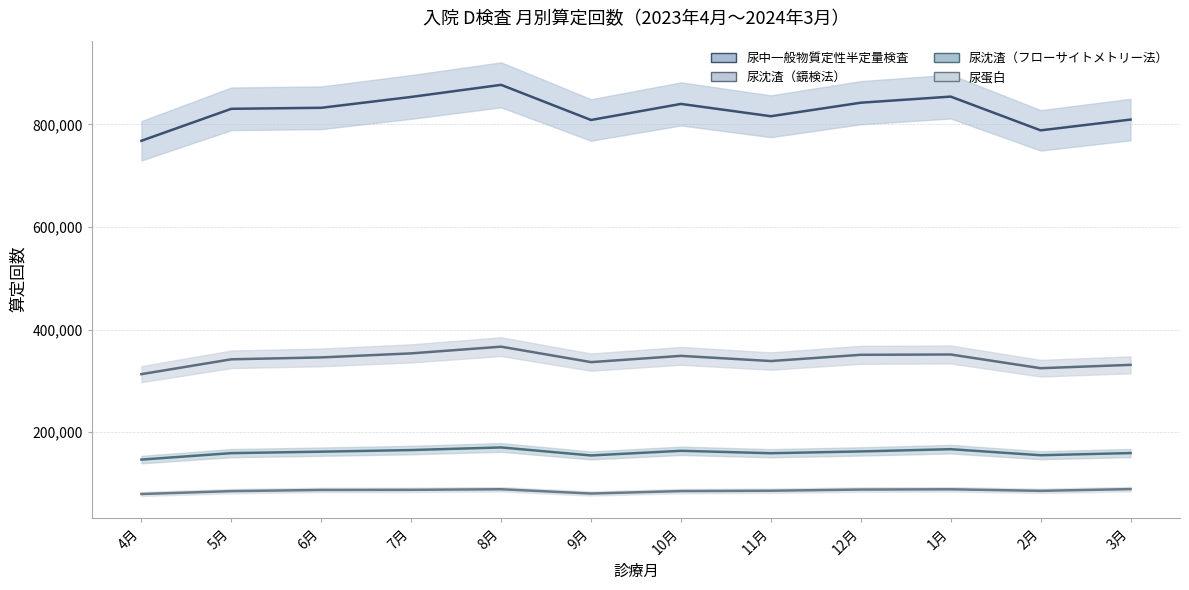

Rank the categories by 尿沈渣（フローサイトメトリー法） value from highest to lowest.

8月, 1月, 7月, 10月, 12月, 6月, 3月, 5月, 11月, 2月, 9月, 4月